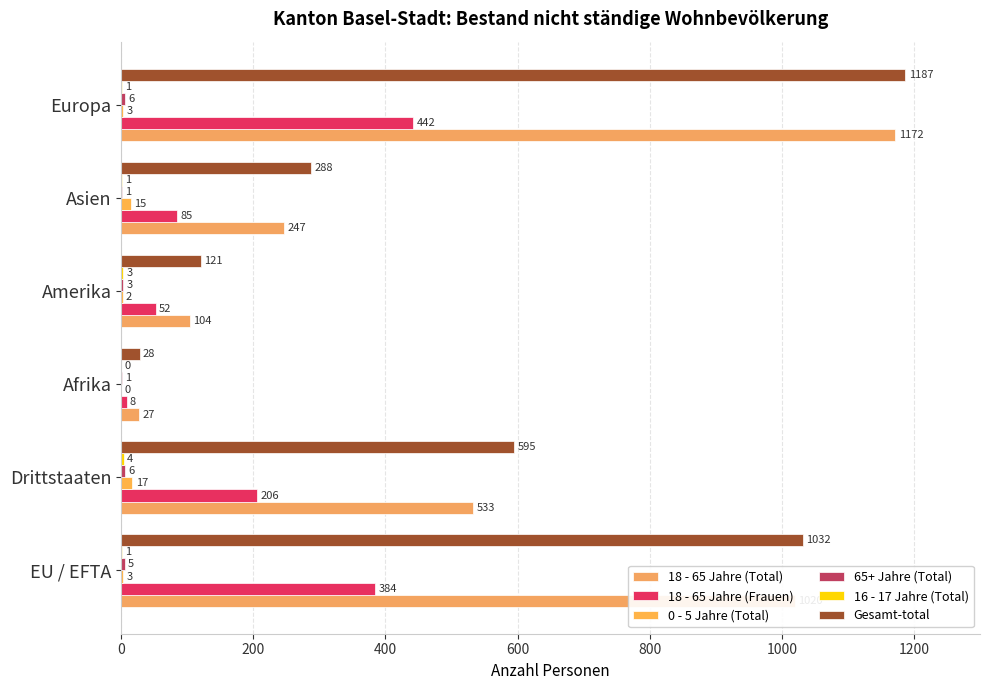

What are all the series names shown in the legend?

18 - 65 Jahre (Total), 18 - 65 Jahre (Frauen), 0 - 5 Jahre (Total), 65+ Jahre (Total), 16 - 17 Jahre (Total), Gesamt-total